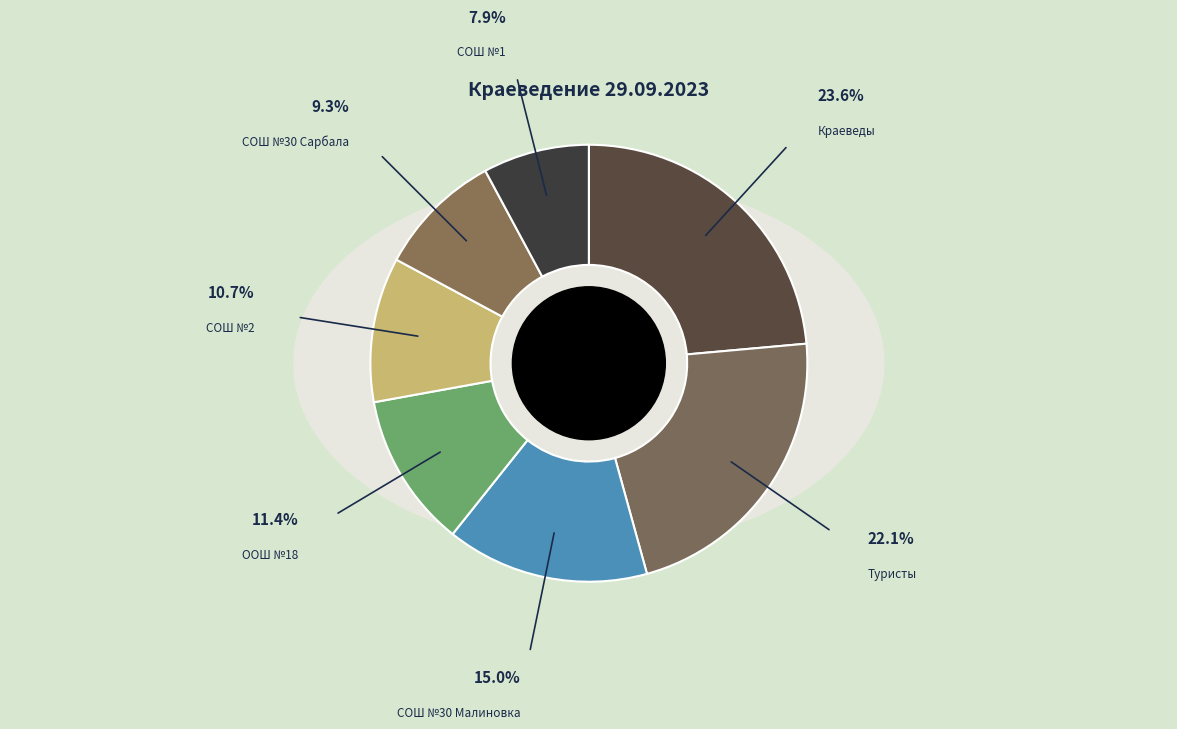

Is МБУ ДО ДДТ Туристы the majority of the pie?

No